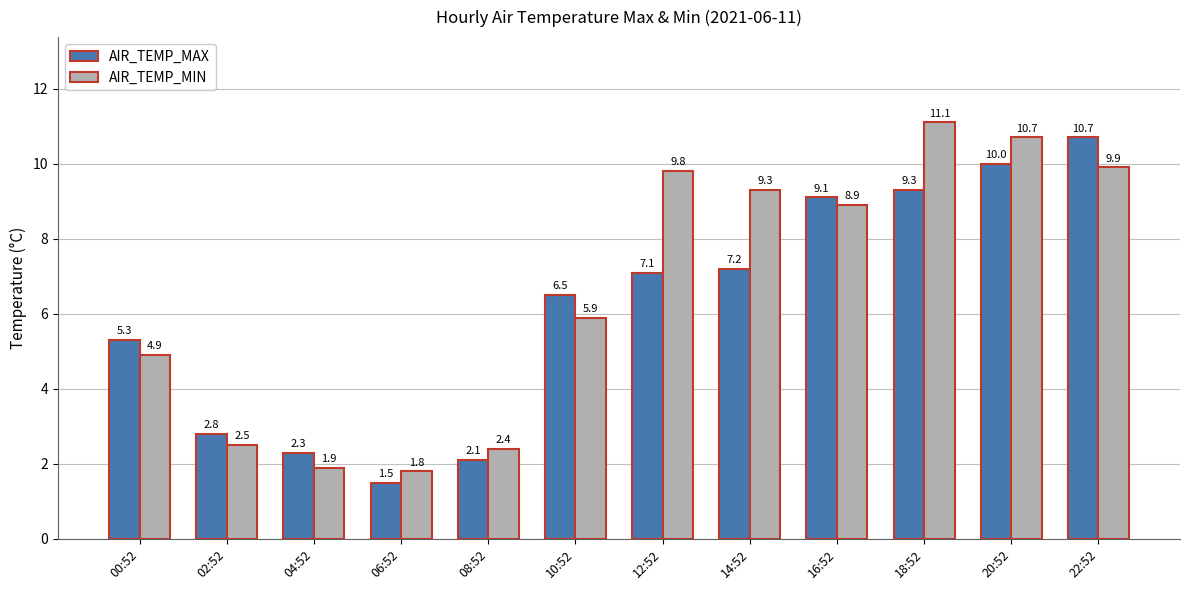

What is the label of the 8th bar from the left?

14:52